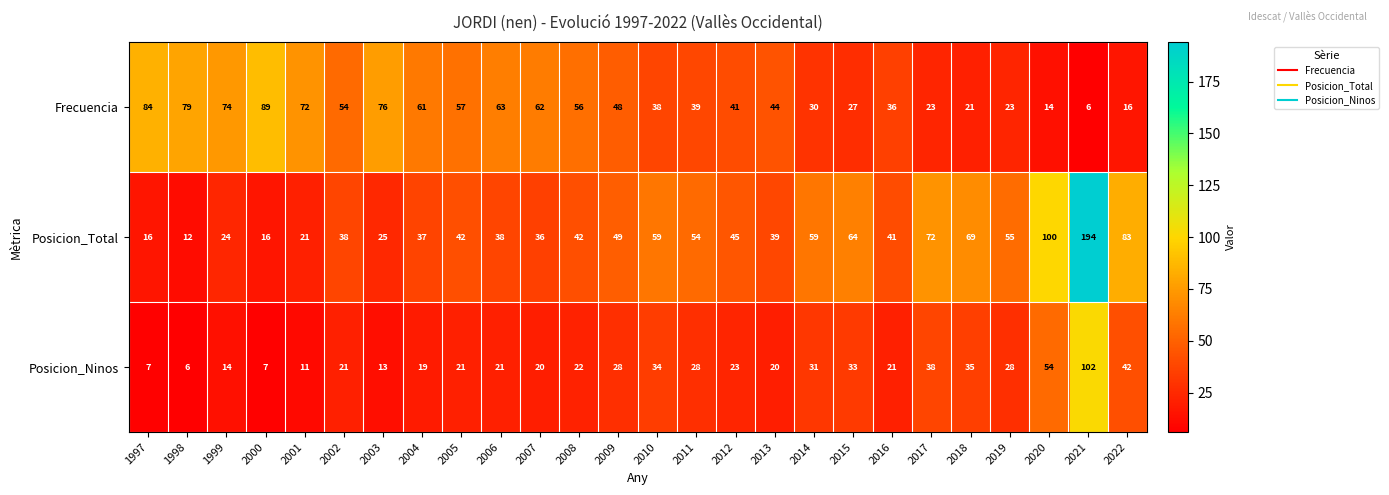

List the series in order of their peak value, highest first.

Posicion_Total, Posicion_Ninos, Frecuencia